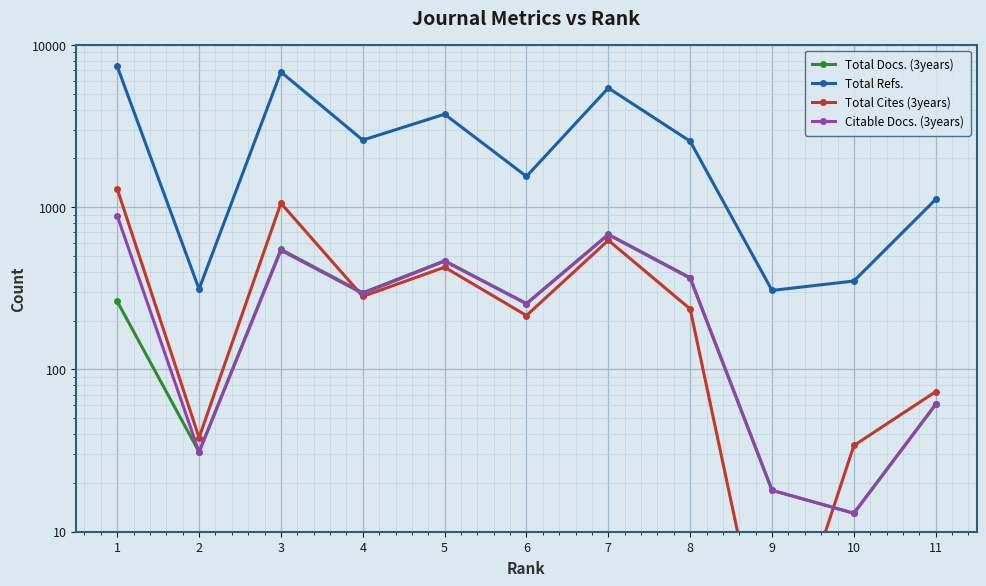

At which category does the chart reach its peak across all series?

1